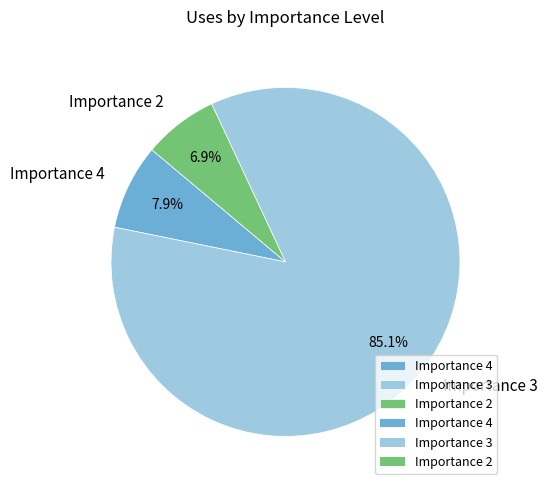

Which category has the biggest portion of the pie?

Importance 3